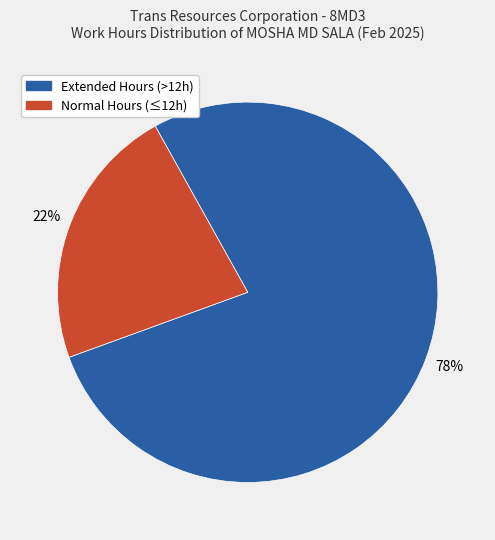

How many slices are in this pie chart?

2